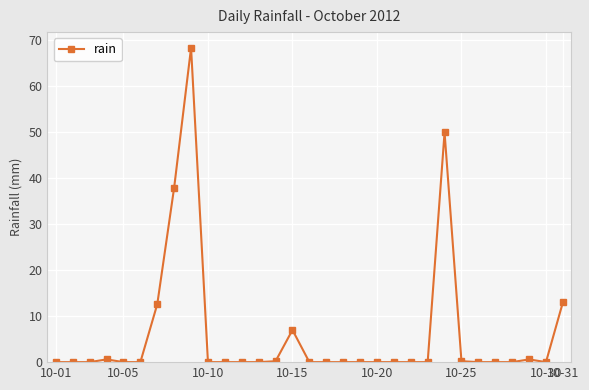

What is the sum of all values?

190.6